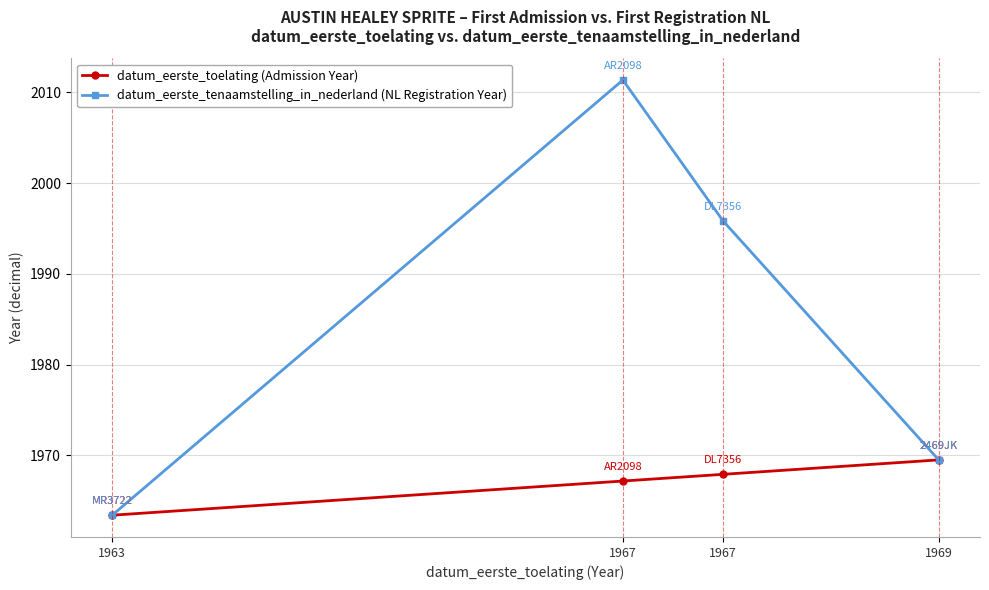

What are all the series names shown in the legend?

datum_eerste_toelating (Admission Year), datum_eerste_tenaamstelling_in_nederland (NL Registration Year)